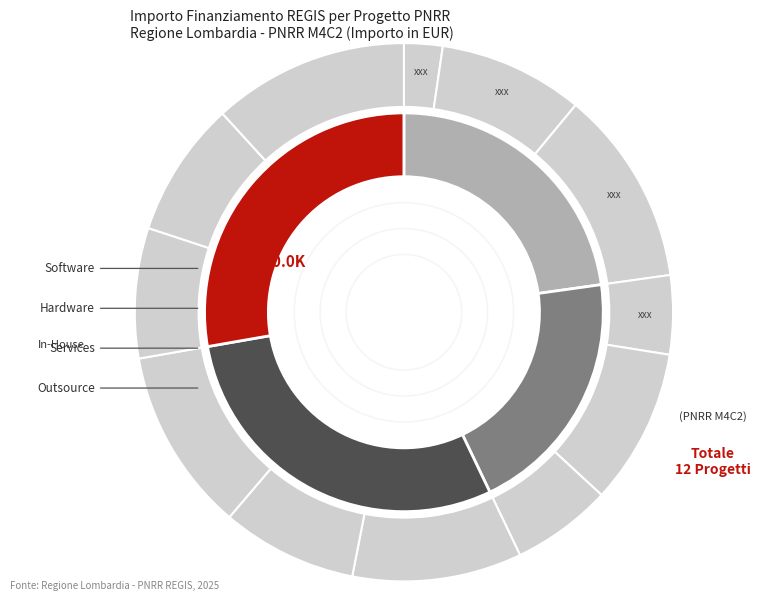

Does any single category account for the majority?

No